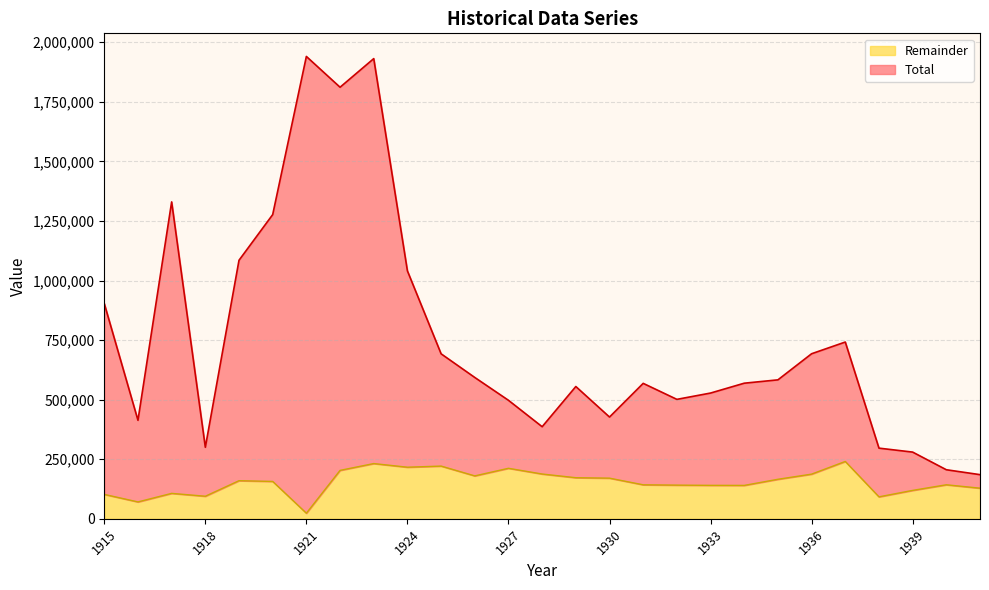

List the series in order of their overall mean, highest first.

Total, Remainder